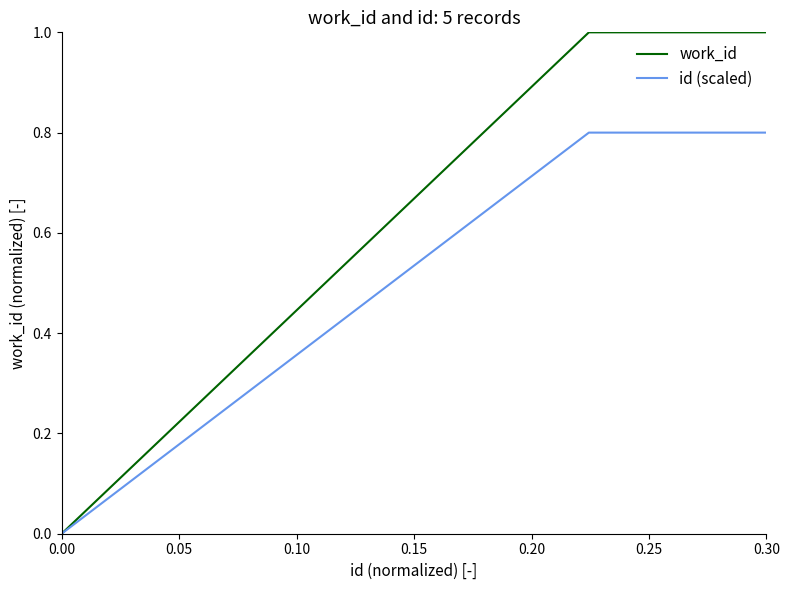

How many values in the id (scaled) series exceed 0?

4